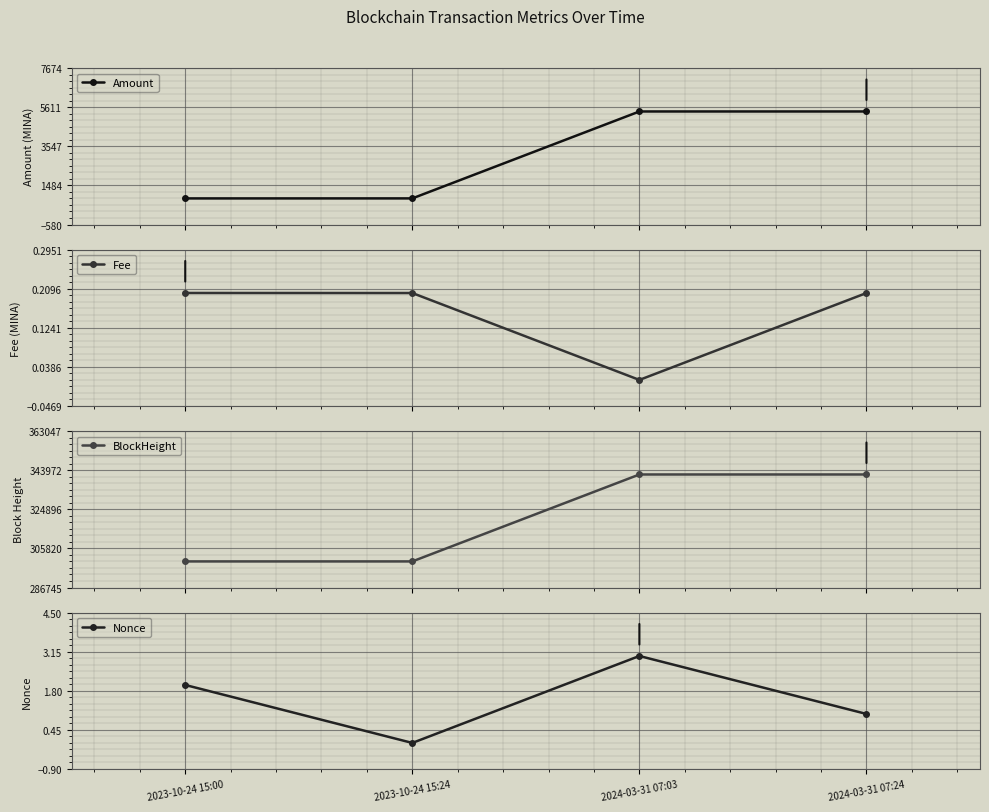

Reading left to right, transcribe all the data shown in this chart.

Amount: 795.7	796.9	5381.2	5381.4
Fee: 0.2	0.2	0.0	0.2
BlockHeight: 299462.0	299465.0	341849.0	341852.0
Nonce: 2.0	0.0	3.0	1.0